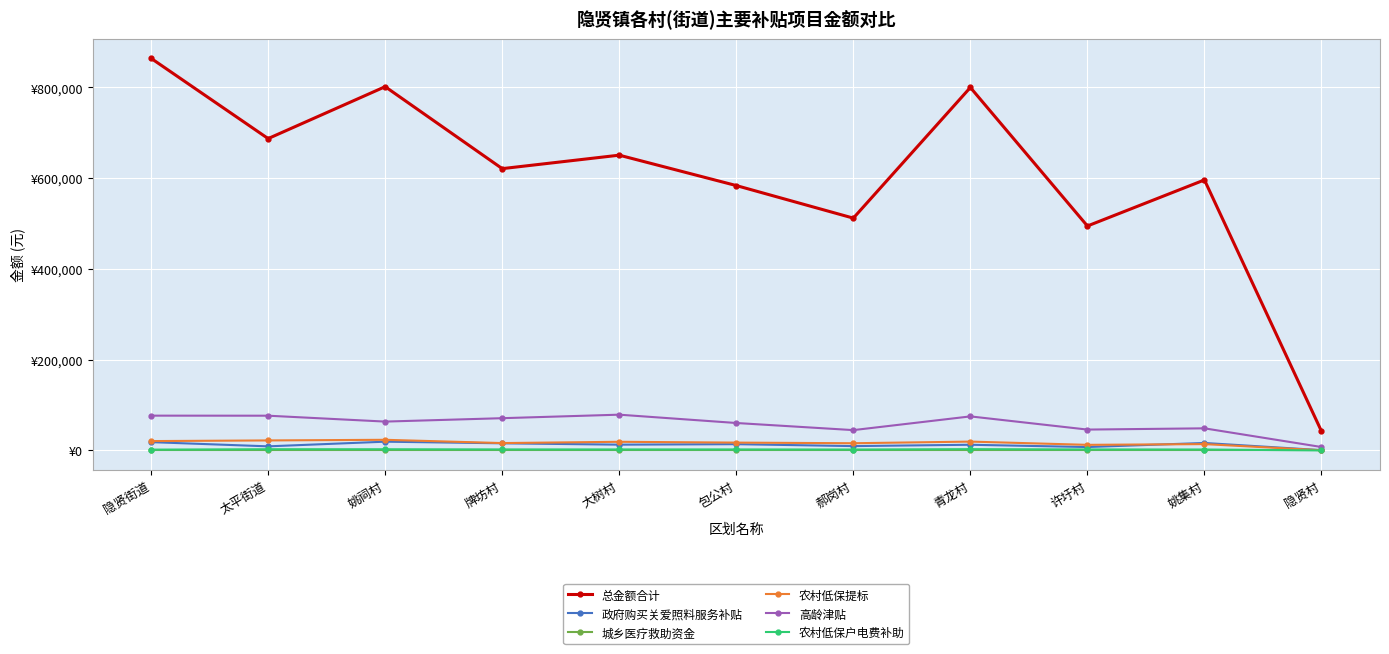

Which series changed the most between 大树村 and 隐贤村?

总金额合计